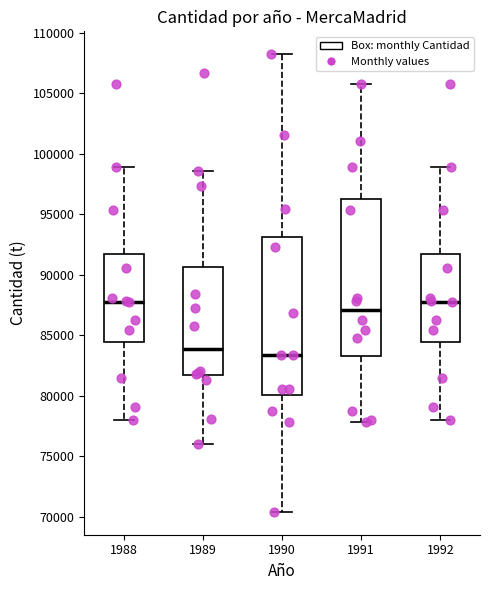

Reading left to right, read every box against the y-axis: the position of its median line, the range the box covers, and the ends of its whiskers. The values are not printed on the chart, so give them approximately, as read against the axis.

1988: median 88000, box 84500 to 91500, whiskers 78000 to 99000
1989: median 84000, box 81500 to 90500, whiskers 76000 to 98500
1990: median 83500, box 80000 to 93000, whiskers 70500 to 108000
1991: median 87000, box 83500 to 96000, whiskers 78000 to 105500
1992: median 88000, box 84500 to 91500, whiskers 78000 to 99000